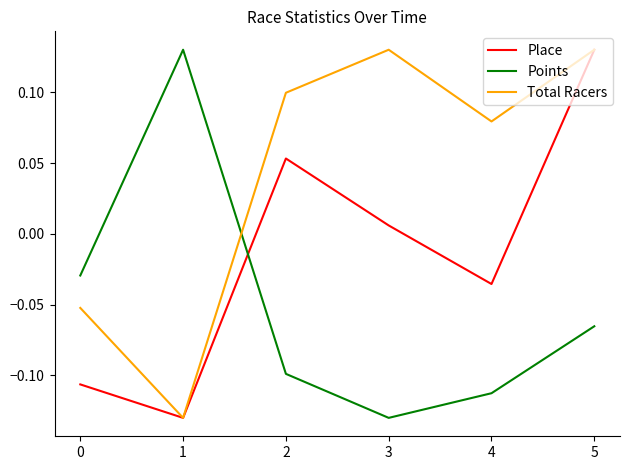

At which label is Place closest to 0?

3